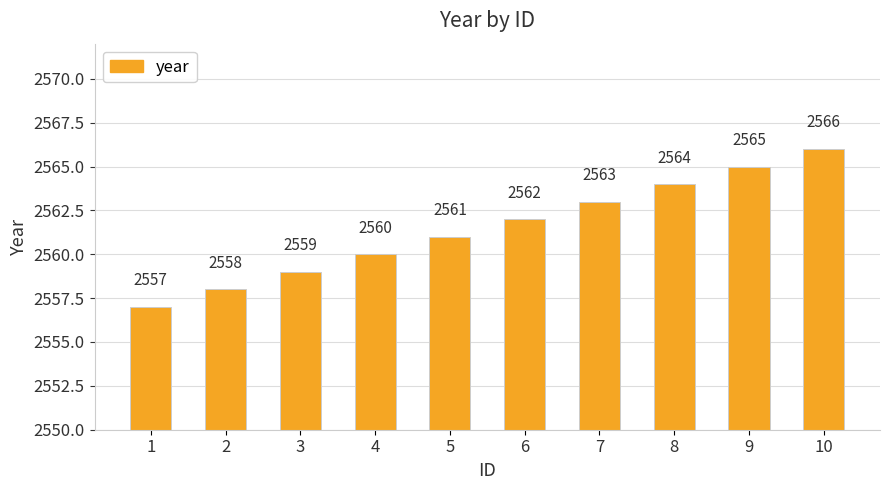

What is the sum of the values at 1 and 2?

5115